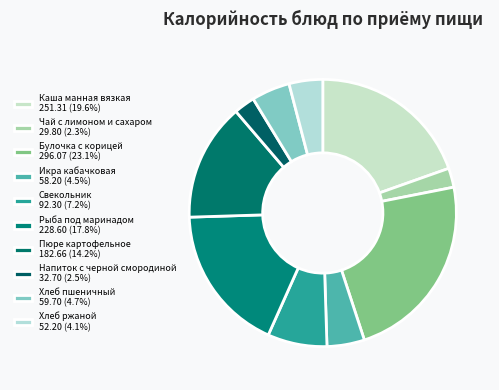

How many segments does this pie chart have?

10